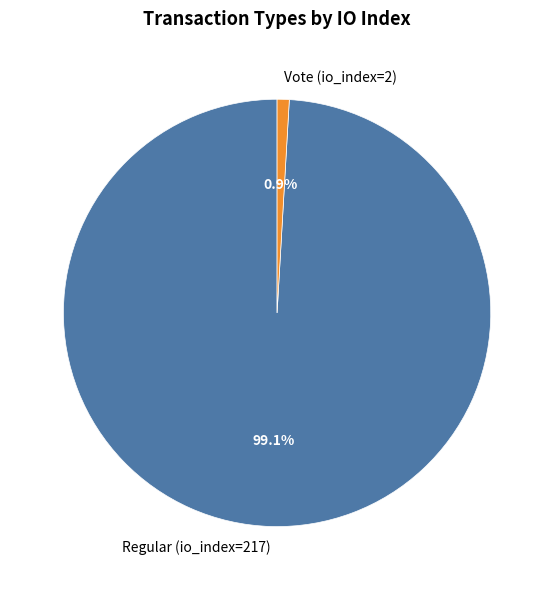

Does Vote (io_index=2) account for over 50% of the chart?

No